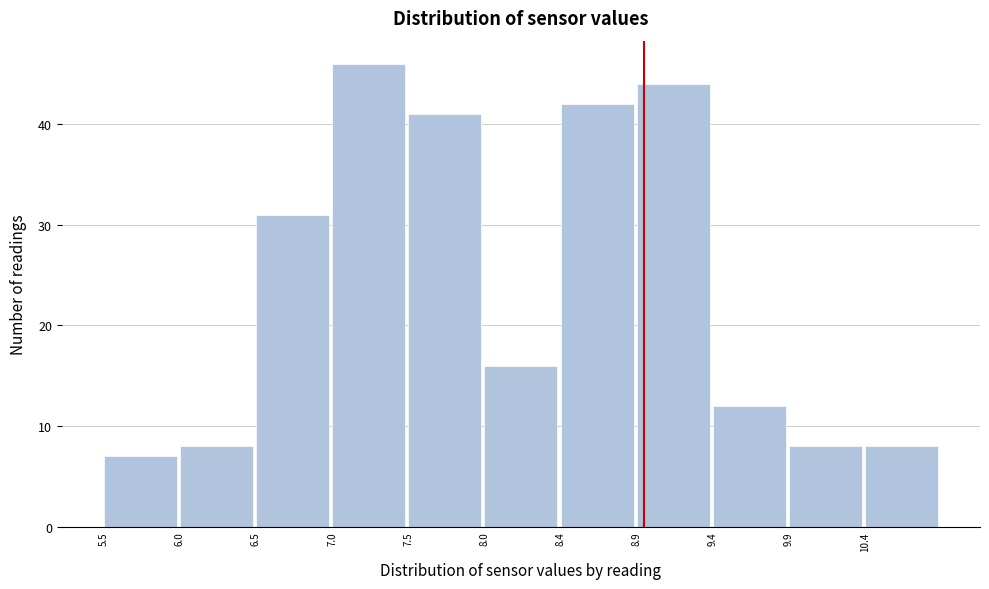

Reading left to right, transcribe this chart: for each bar, give the range it covers on the x-axis and its height. The values are not printed on the chart, so give them approximately, as read against the axis.

5.45 to 5.95: 7
5.95 to 6.45: 8
6.45 to 6.95: 31
6.95 to 7.45: 46
7.45 to 7.95: 41
7.95 to 8.45: 16
8.45 to 8.95: 42
8.95 to 9.45: 44
9.45 to 9.95: 12
9.95 to 10.45: 8
10.45 to 10.95: 8